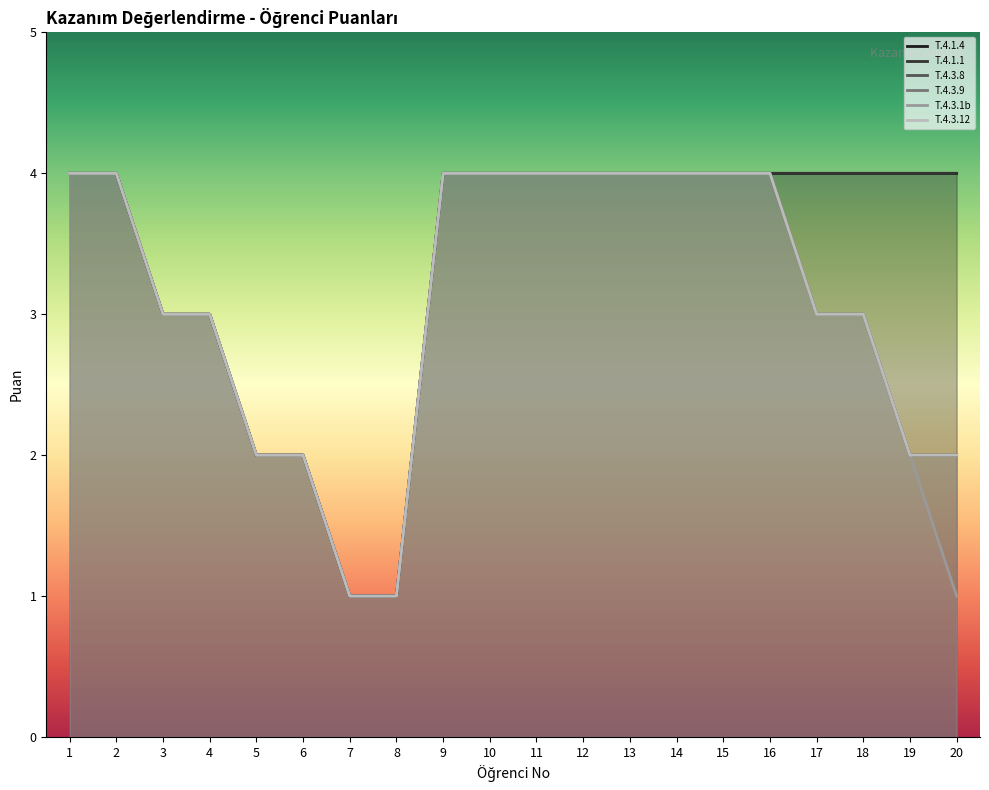

What is the difference between the maximum and minimum values in the T.4.1.1 series?

3